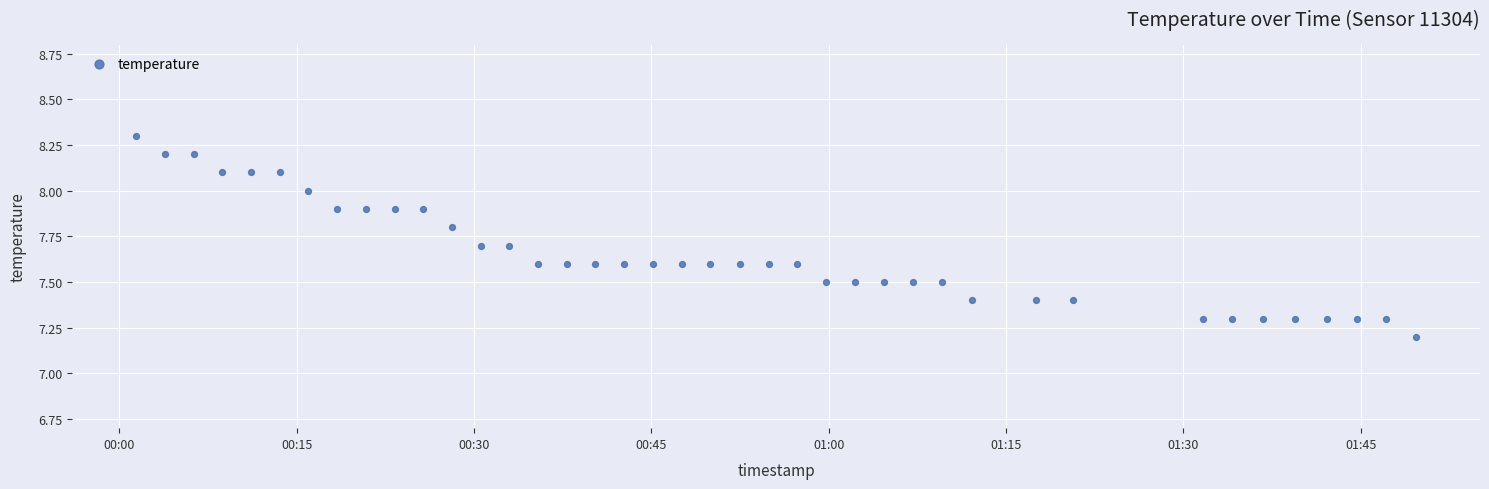

What Y value in the scatter plot is closest to 7?

7.2